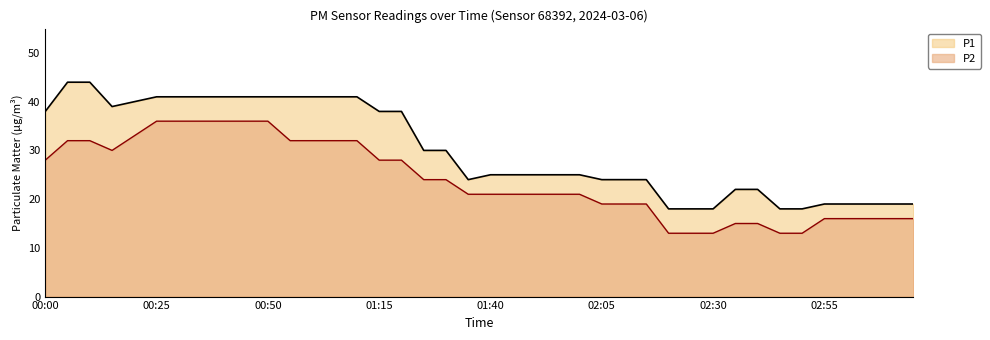

How many interior local valleys does the P2 series have?

1